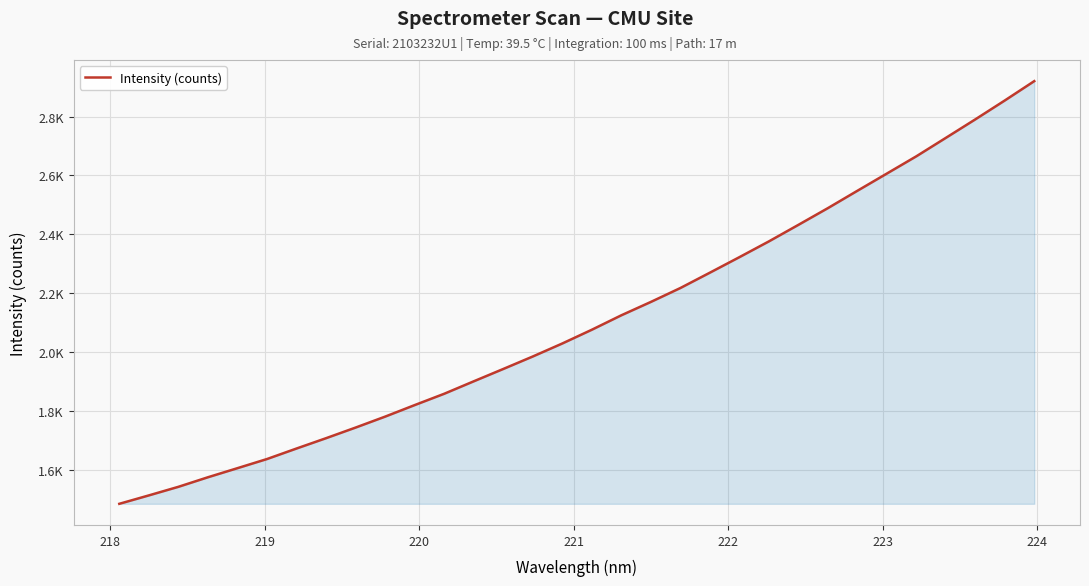

Does the chart display data point markers on the line(s)?

No